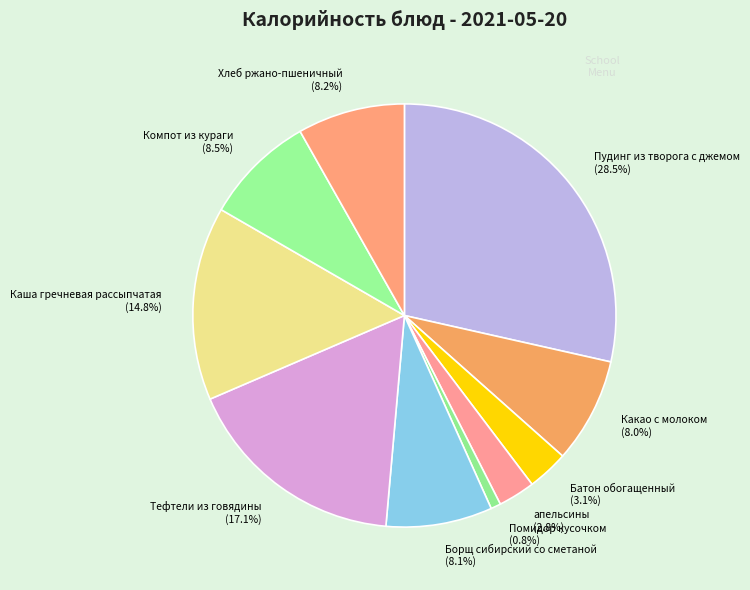

Is there a majority slice in this chart?

No